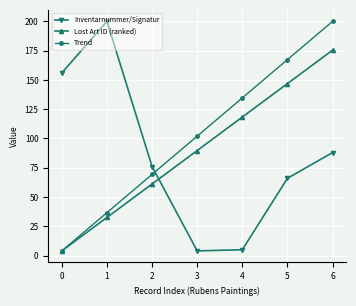

What is the total value across all series at 6?

463.4